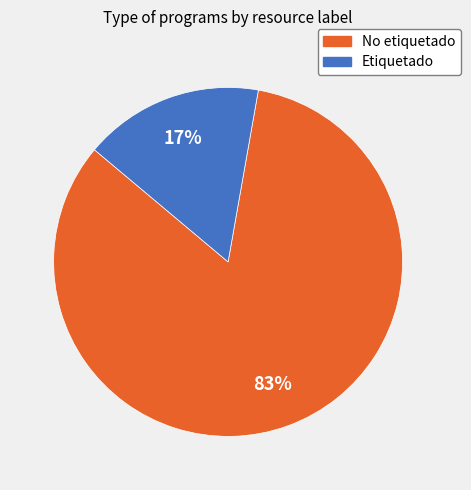

To the nearest percent, what is the average slice percentage?

50%